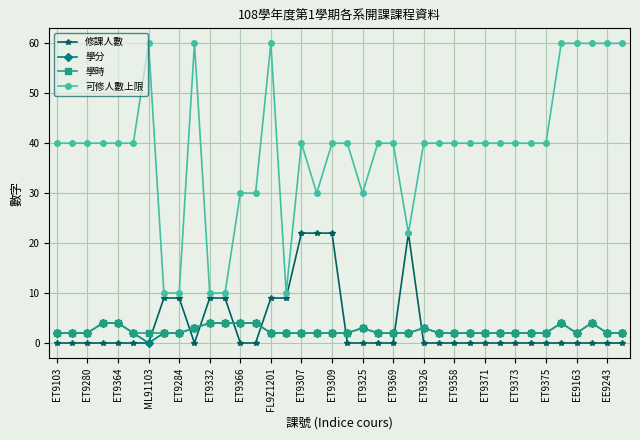

True or false: 學時 and 可修人數上限 intersect in this chart.

False